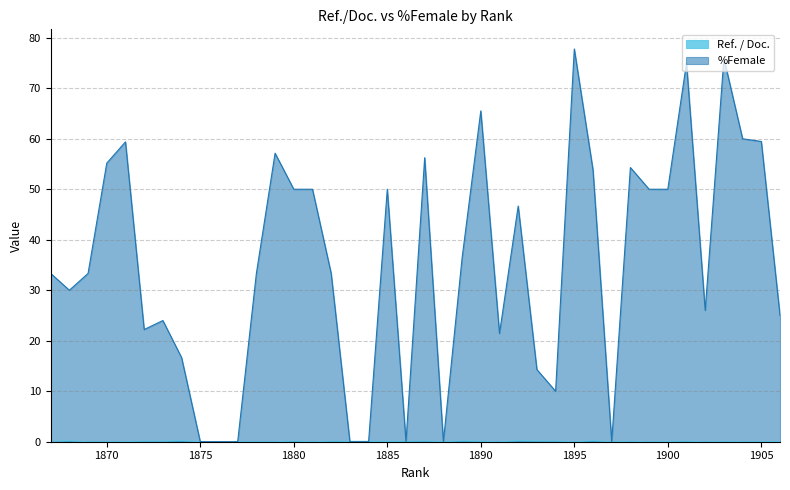

Is it true that Ref. / Doc. equals 0.1 at 1890?

False